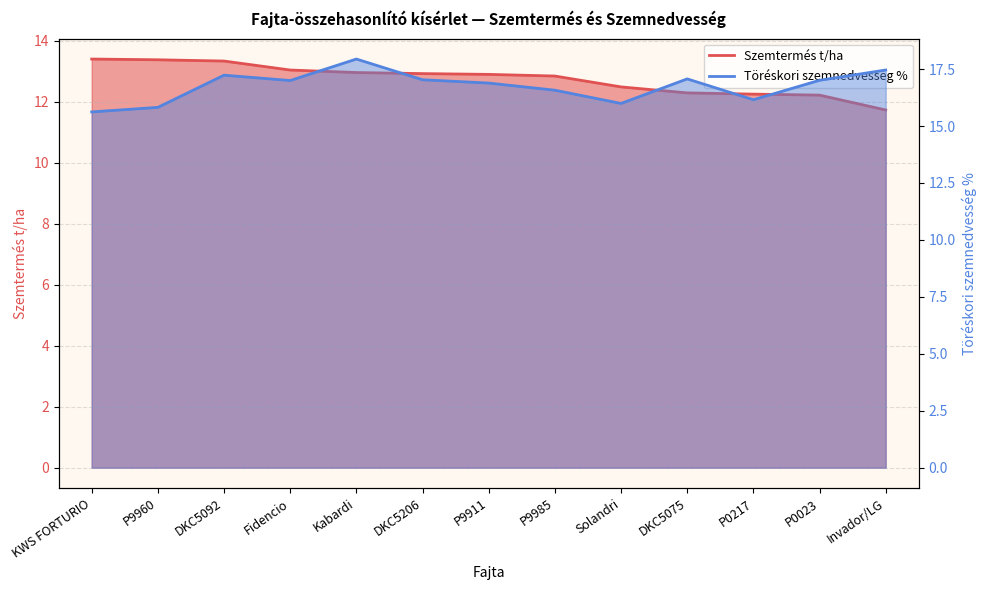

Does the chart have visible grid lines?

Yes